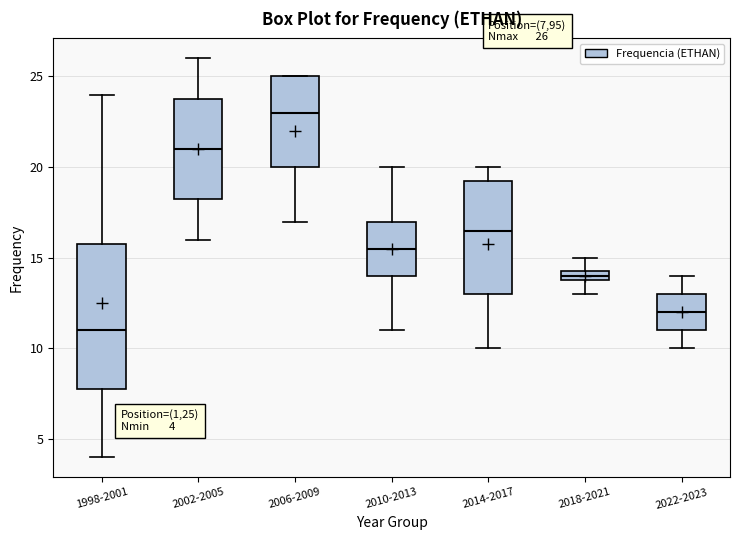

Which box is the tallest, from its lower edge to its upper edge?

1998-2001